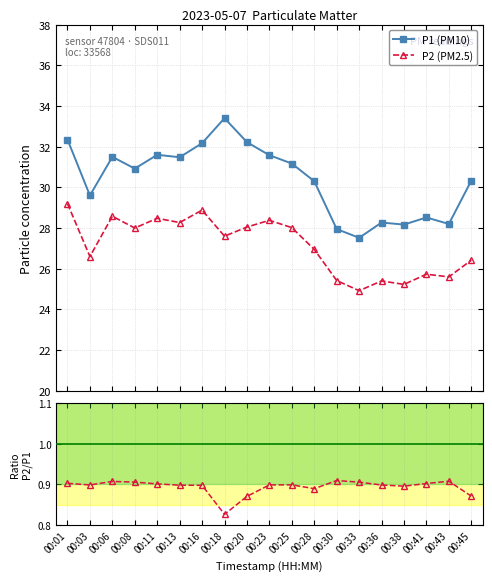

Between 00:18 and 00:28, which is larger?

00:18